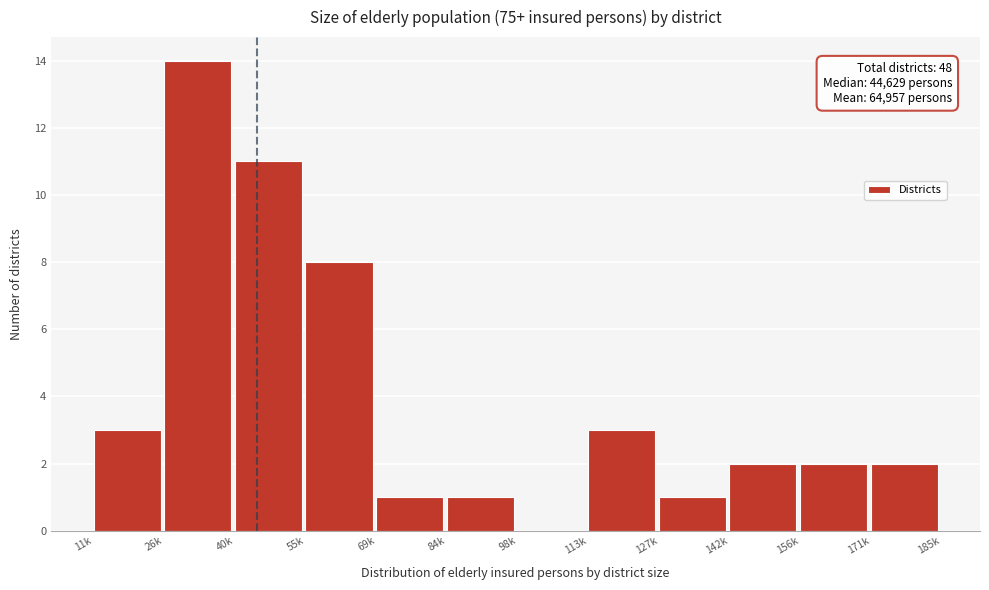

Reading left to right, transcribe all the data shown in this chart.

11k=3	26k=14	40k=11	55k=8	69k=1	84k=1	98k=0	113k=3	127k=1	142k=2	156k=2	171k=2